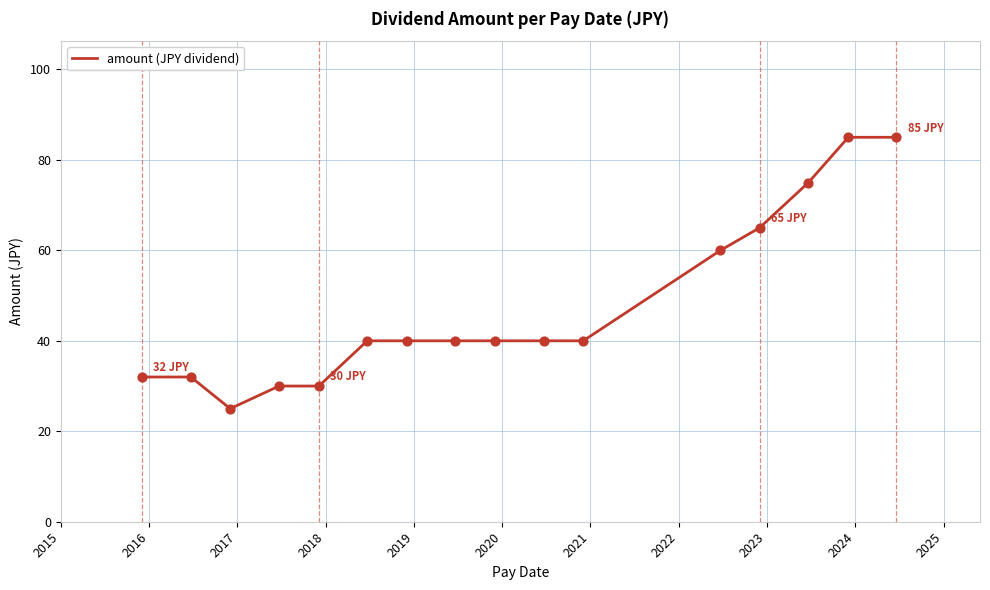

What is the greatest value displayed?

85